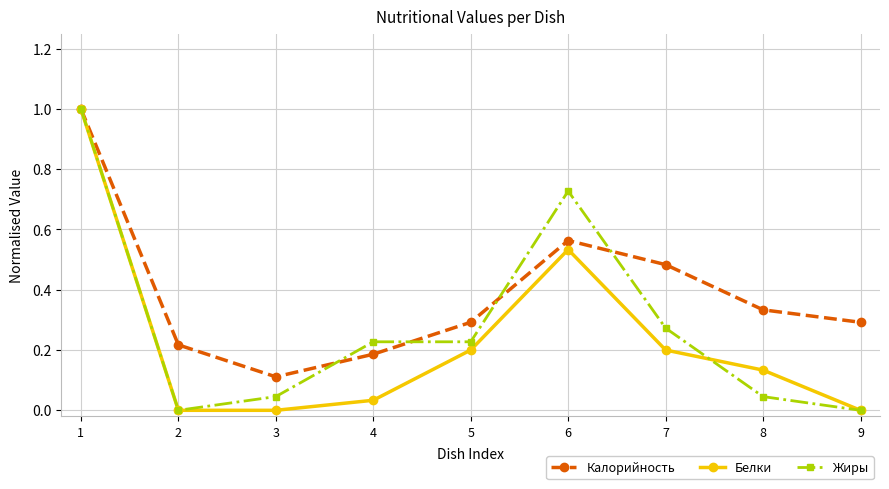

How many categories are shown in the chart?

9